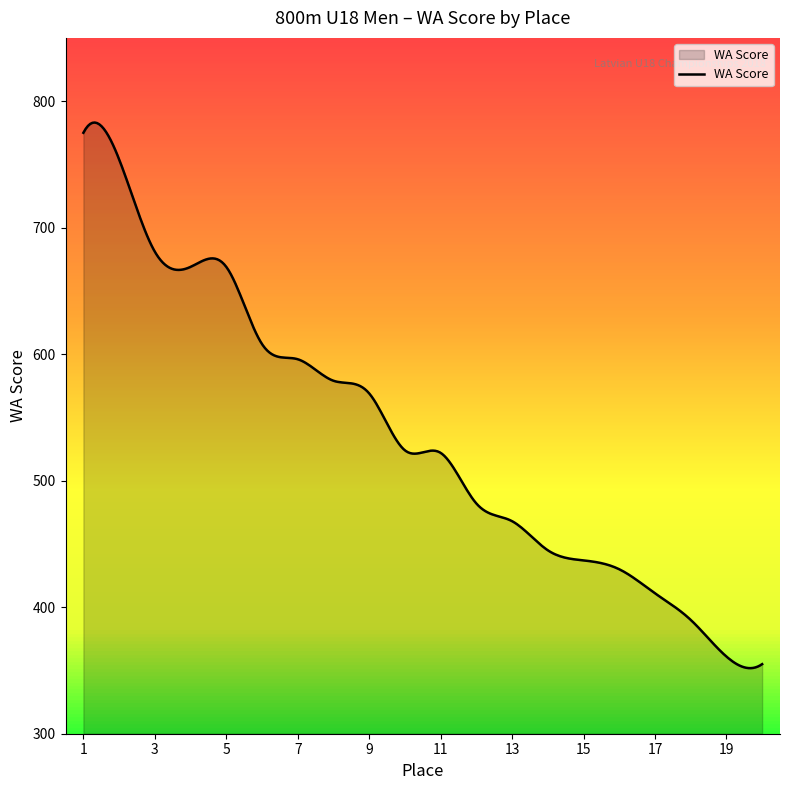

What is the difference between the maximum and minimum values?

431.3